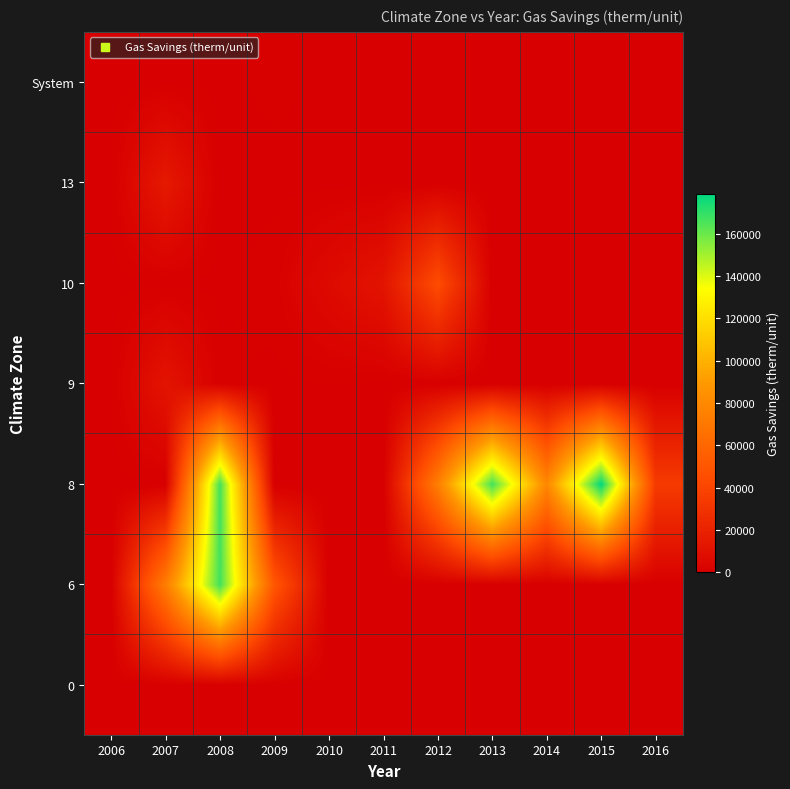

How many series are shown in this chart?

7